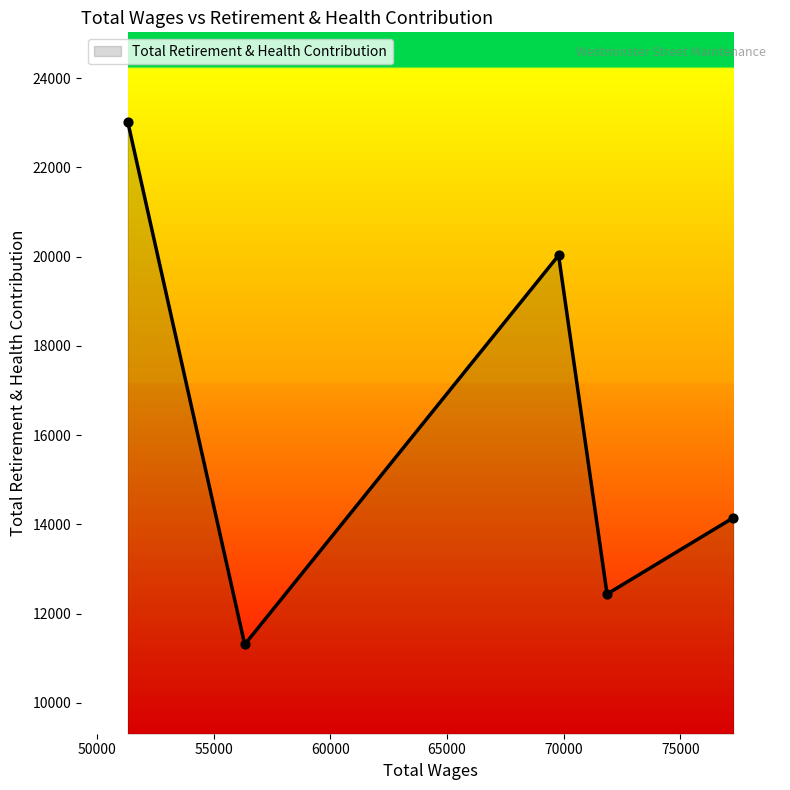

What is the minimum value shown in the chart?

11306